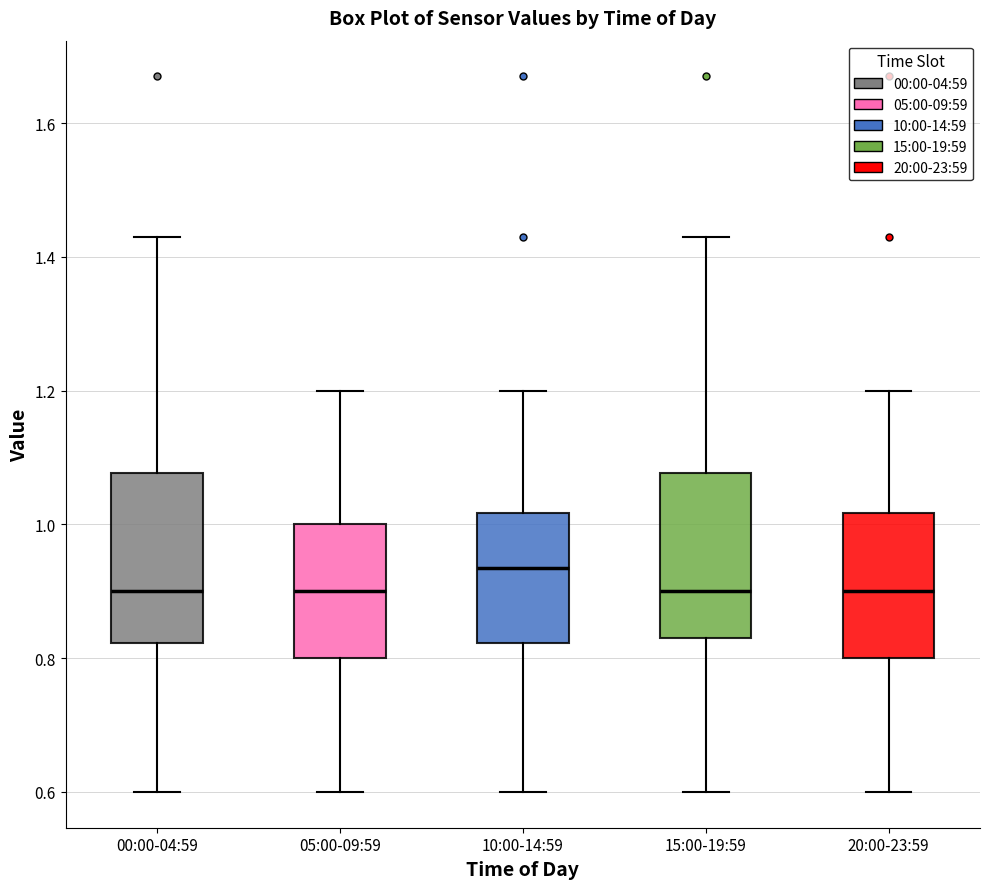

Reading left to right, read every box against the y-axis: the position of its median line, the range the box covers, and the ends of its whiskers. The values are not printed on the chart, so give them approximately, as read against the axis.

00:00-04:59: median 0.90, box 0.82 to 1.08, whiskers 0.60 to 1.44
05:00-09:59: median 0.90, box 0.80 to 1.00, whiskers 0.60 to 1.20
10:00-14:59: median 0.94, box 0.82 to 1.02, whiskers 0.60 to 1.20
15:00-19:59: median 0.90, box 0.84 to 1.08, whiskers 0.60 to 1.44
20:00-23:59: median 0.90, box 0.80 to 1.02, whiskers 0.60 to 1.20